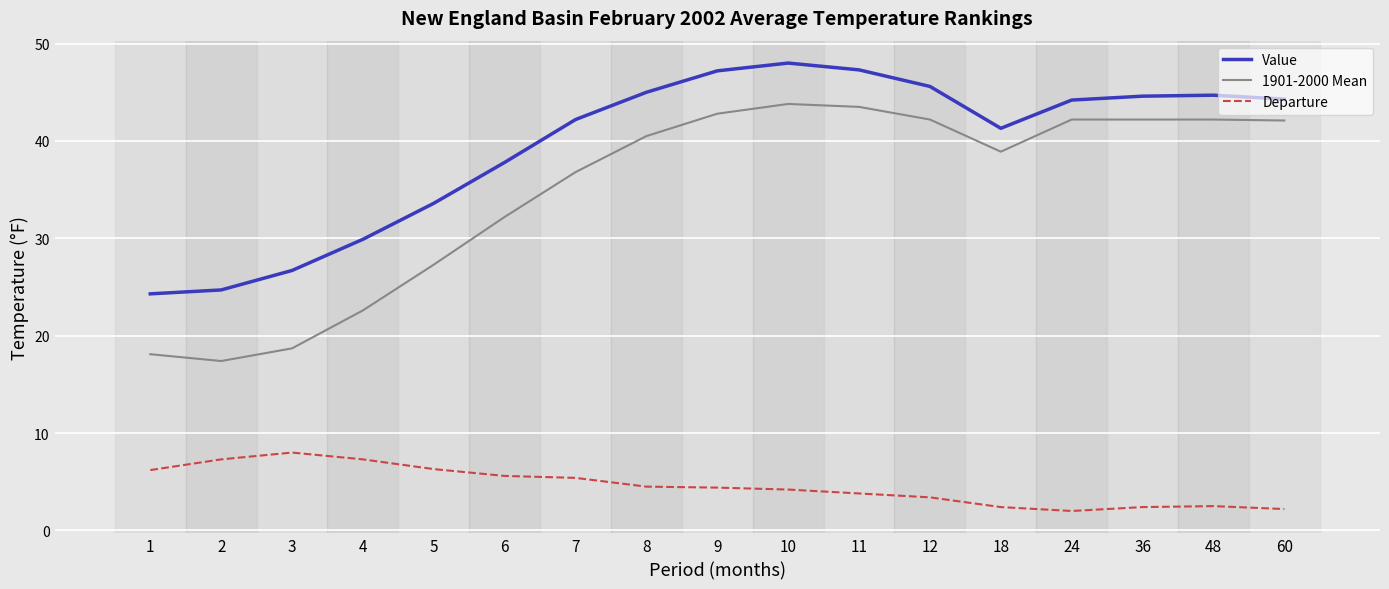

At 5, list the series in order from largest to smallest.

Value, 1901-2000 Mean, Departure